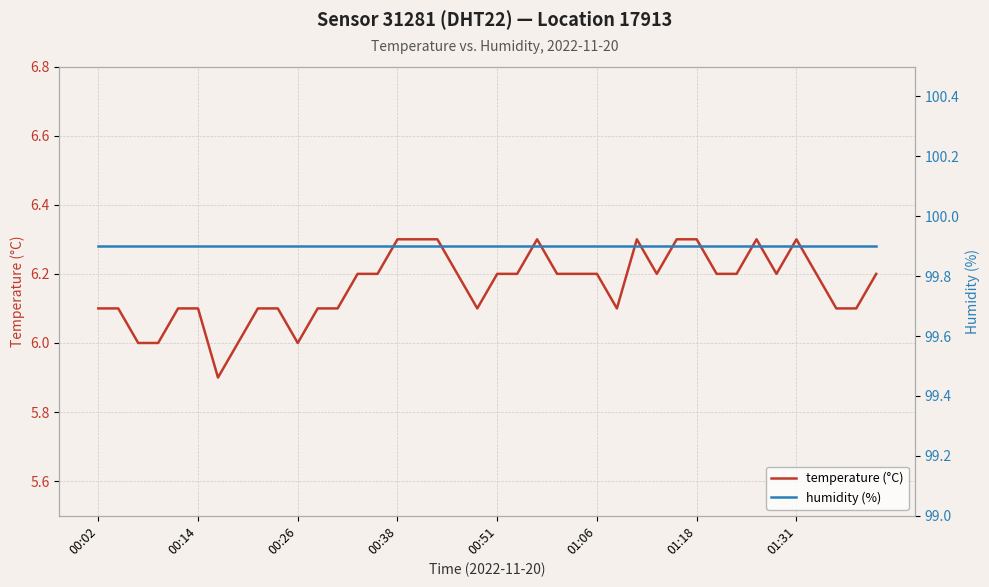

True or false: humidity (%) and temperature (°C) intersect in this chart.

False